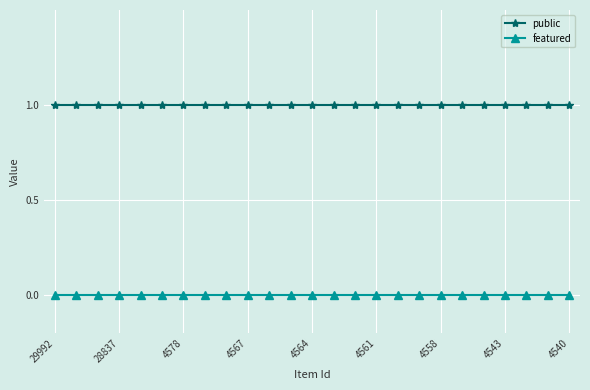

Rank the series by their maximum value, from lowest to highest.

featured, public